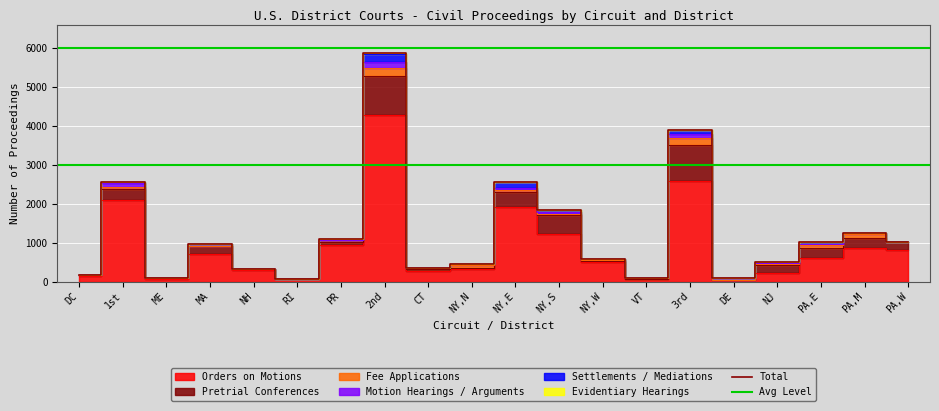

True or false: Total has a value of 2055 at PA,M.

False